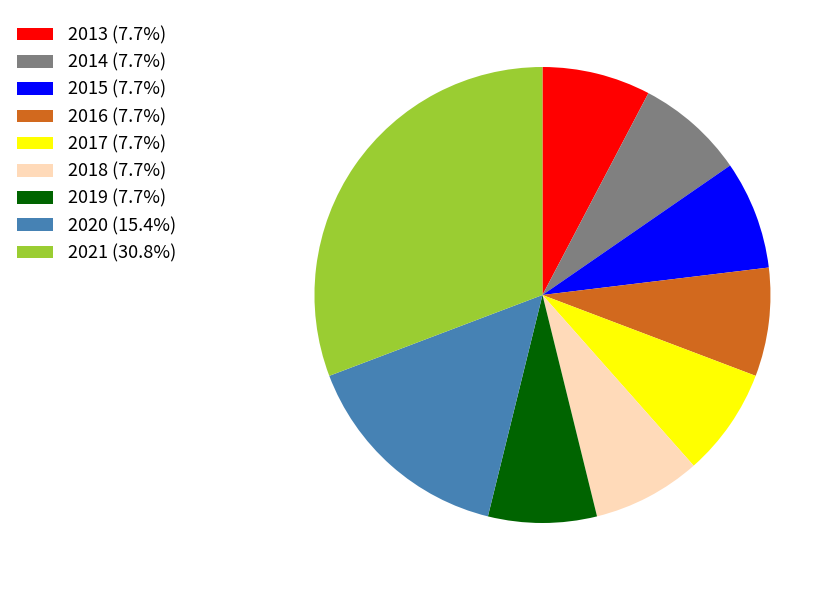

How many slices are in this pie chart?

9